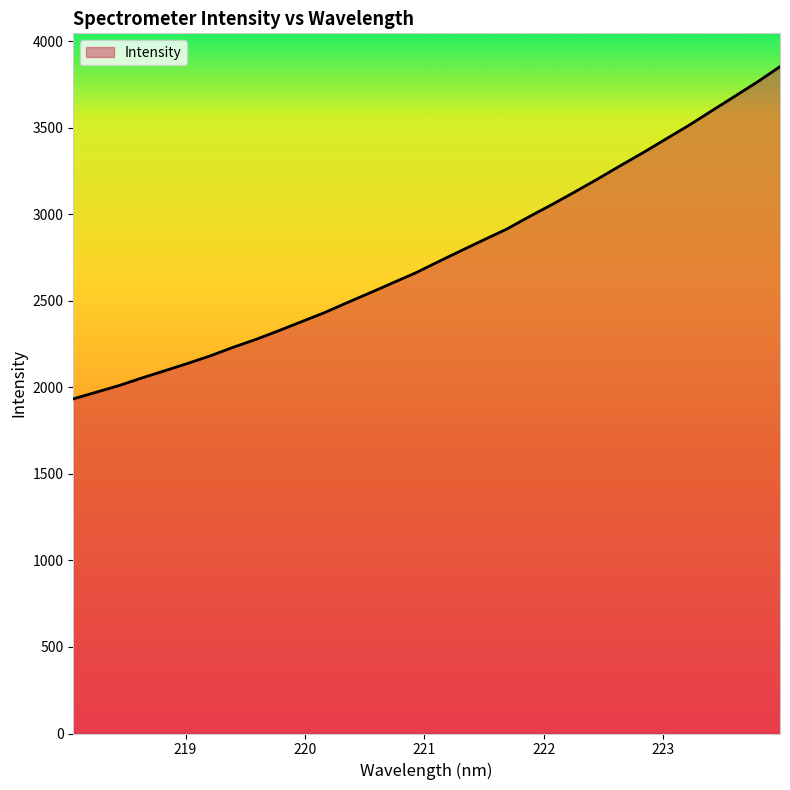

True or false: the data has more than 0 interior local peaks.

False